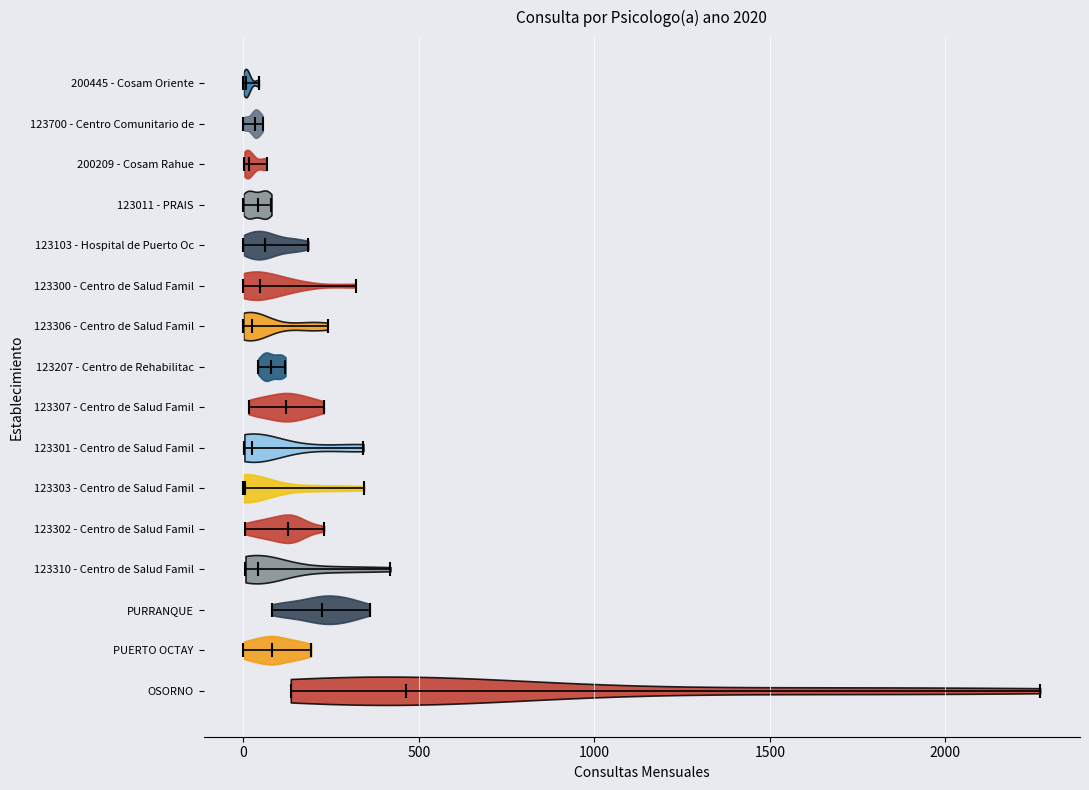

Reading bottom to top, read every violin against the x-axis: where its median line is, and the lowest and highest points it reaches. The values are not printed on the chart, so give them approximately, as read against the axis.

OSORNO: median line 450, lowest point 150, highest point 2250
PUERTO OCTAY: median line 100, lowest point 0, highest point 200
PURRANQUE: median line 200, lowest point 100, highest point 350
123310 - Centro de Salud Famil: median line 50, lowest point 0, highest point 400
123302 - Centro de Salud Famil: median line 150, lowest point 0, highest point 250
123303 - Centro de Salud Famil: median line 0, lowest point 0, highest point 350
123301 - Centro de Salud Famil: median line 50, lowest point 0, highest point 350
123307 - Centro de Salud Famil: median line 100, lowest point 0, highest point 250
123207 - Centro de Rehabilitac: median line 100, lowest point 50, highest point 100
123306 - Centro de Salud Famil: median line 50, lowest point 0, highest point 250
123300 - Centro de Salud Famil: median line 50, lowest point 0, highest point 300
123103 - Hospital de Puerto Oc: median line 50, lowest point 0, highest point 200
123011 - PRAIS: median line 50, lowest point 0, highest point 100
200209 - Cosam Rahue: median line 0, lowest point 0, highest point 50
123700 - Centro Comunitario de: median line 50, lowest point 0, highest point 50
200445 - Cosam Oriente: median line 0, lowest point 0, highest point 50